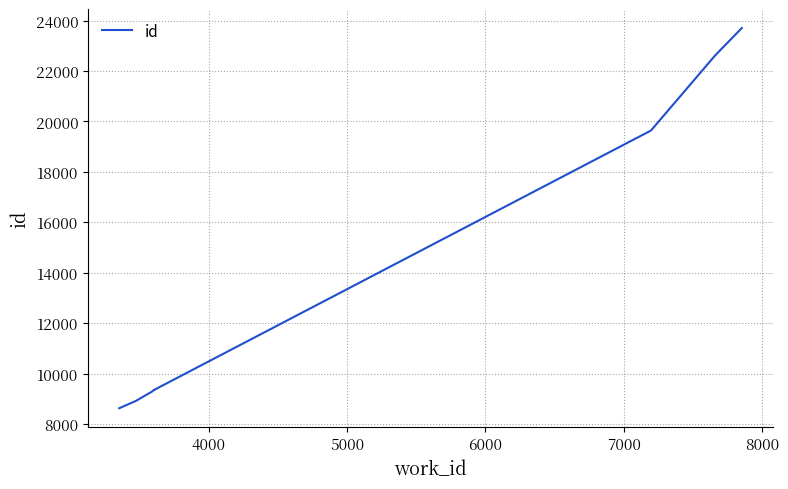

True or false: the data has more than 2 interior local peaks.

False